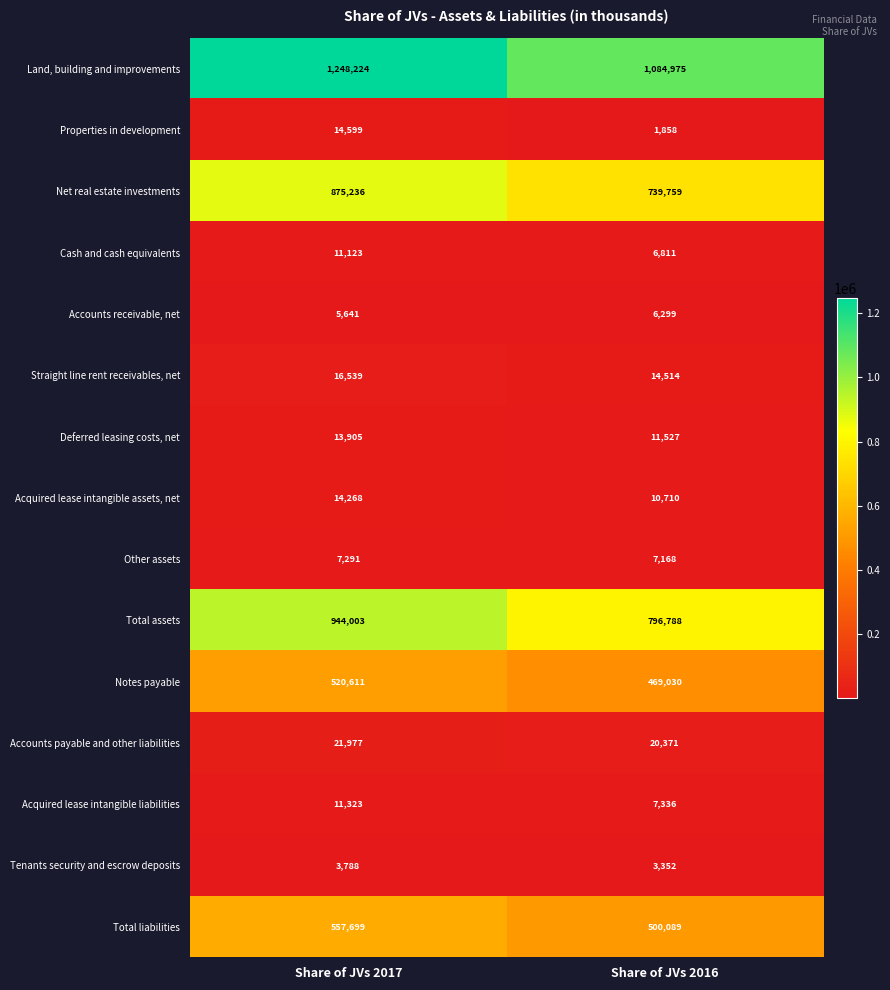

True or false: Deferred leasing costs, net has a value of 19449 at Share of JVs 2016.

False